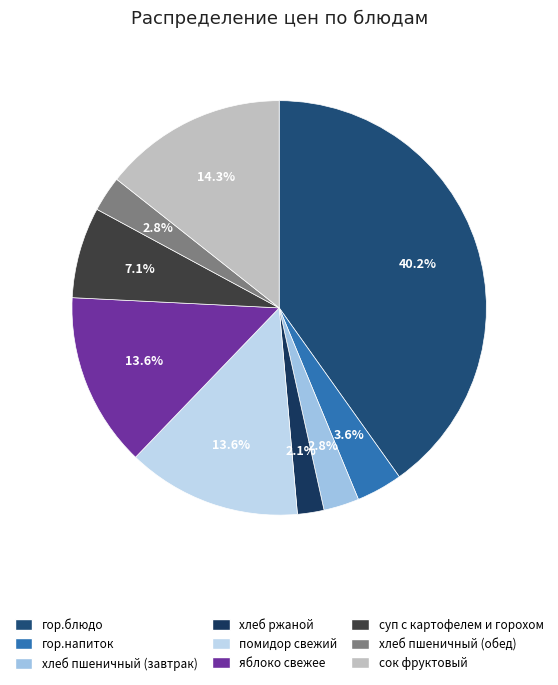

How many segments does this pie chart have?

9